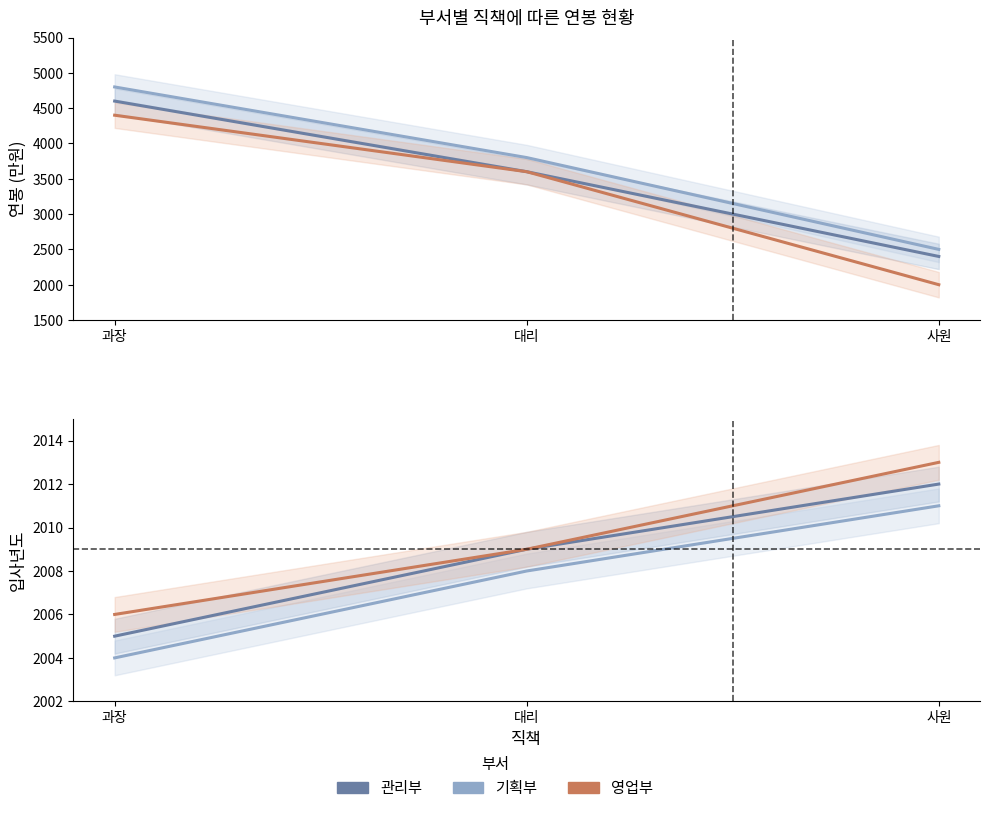

Read the 영업부 value at 대리.

2009